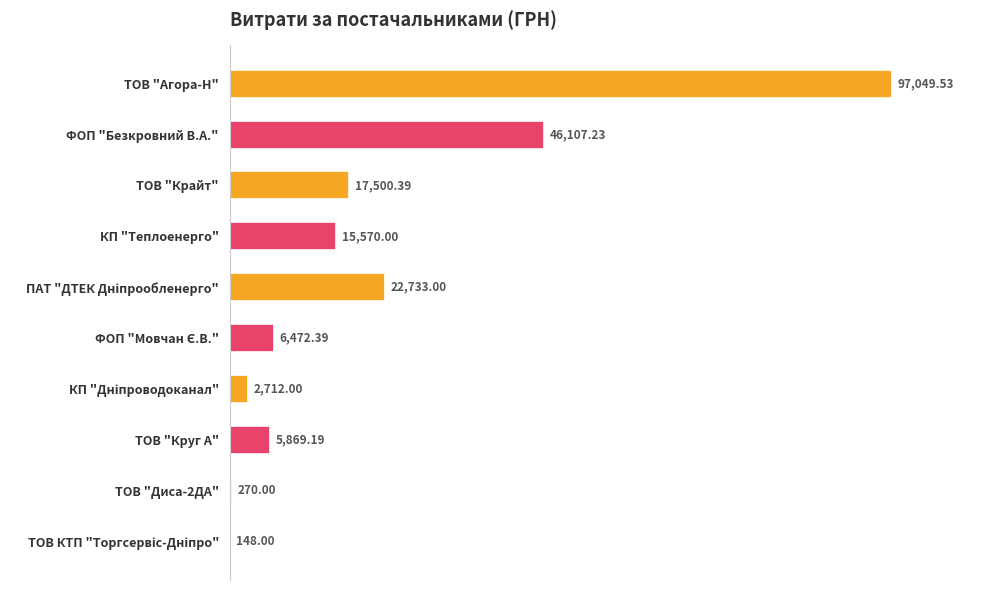

Which has a higher value, ТОВ "Диса-2ДА" or ТОВ "Круг А"?

ТОВ "Круг А"